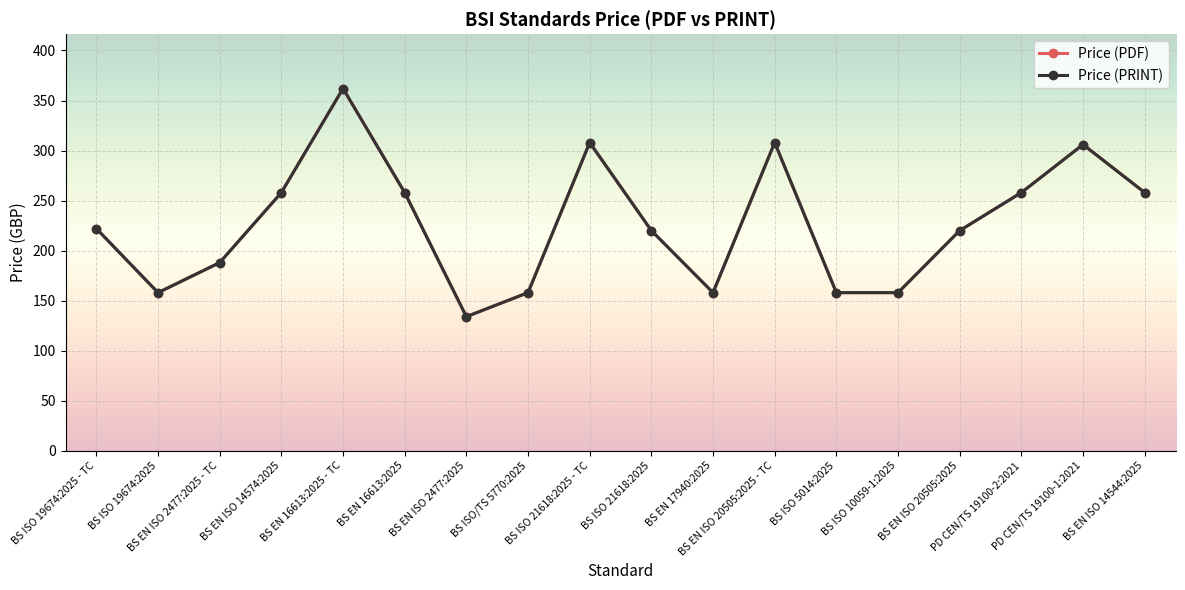

At how many categories does at least one series exceed 172?

12